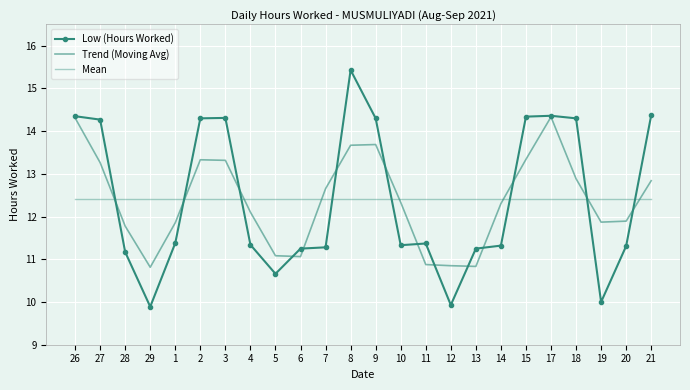

What is the label of the 23rd point from the right?

27